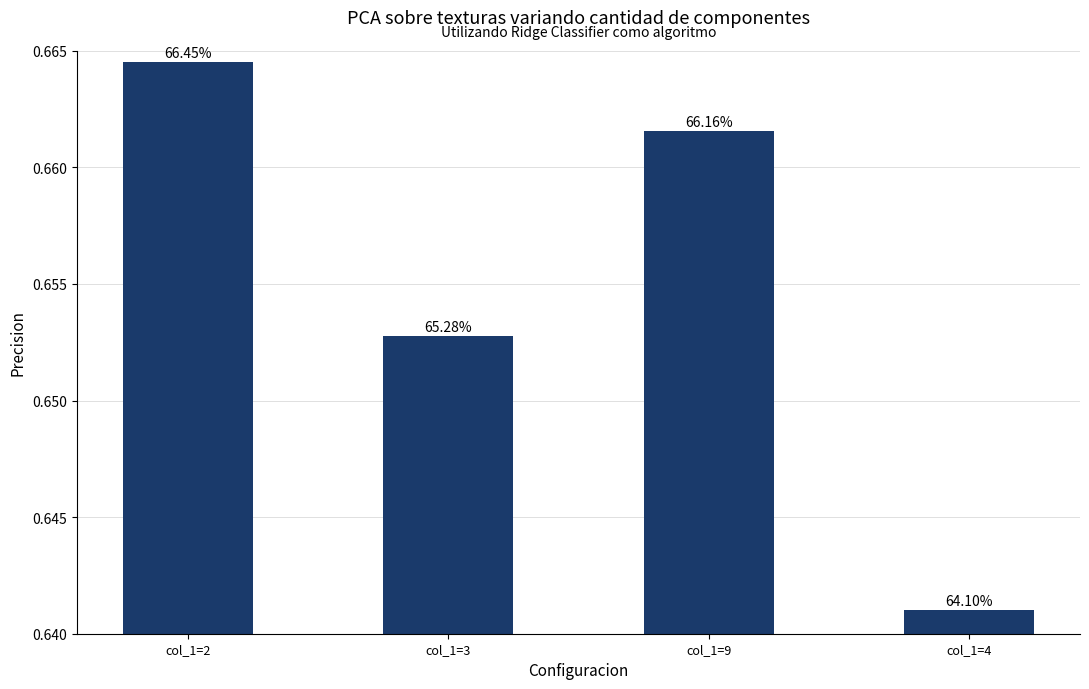

Does the chart contain any negative values?

No